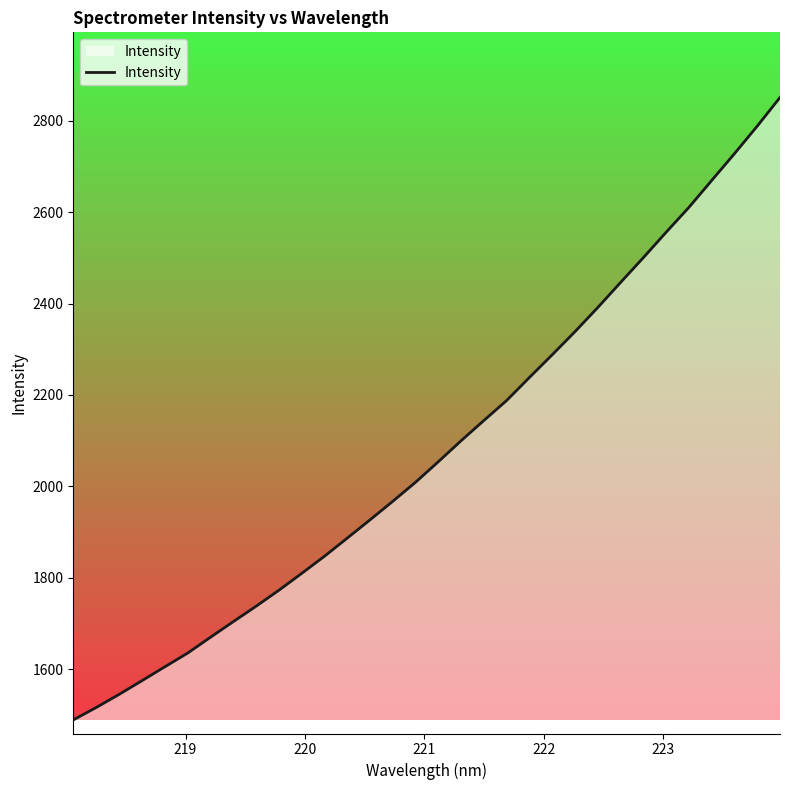

What is the smallest value displayed?

1488.6